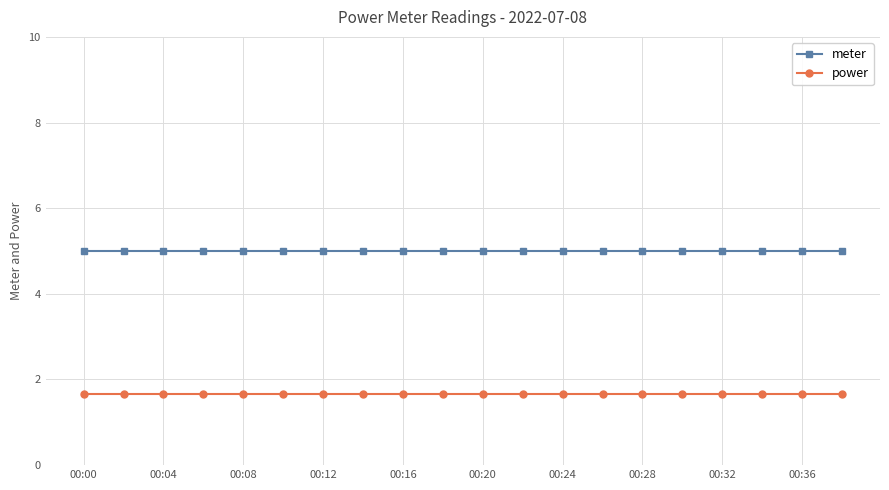

At how many categories does at least one series exceed 2?

20